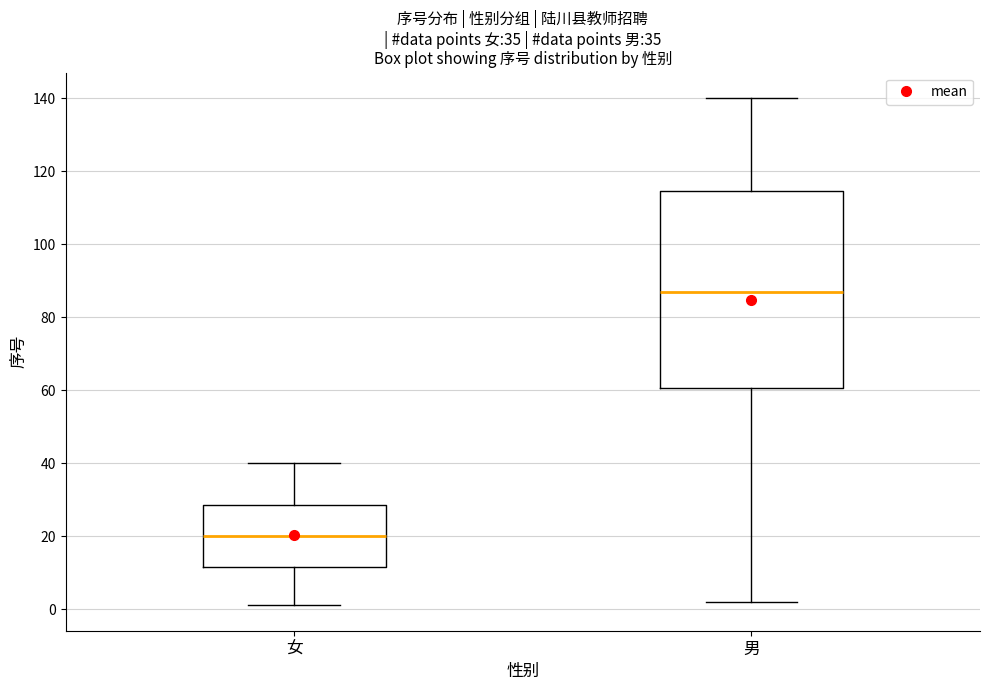

Where does the lower whisker of the box for 女 end on the y-axis? The values are not printed on the chart, so give them approximately, as read against the axis.

2